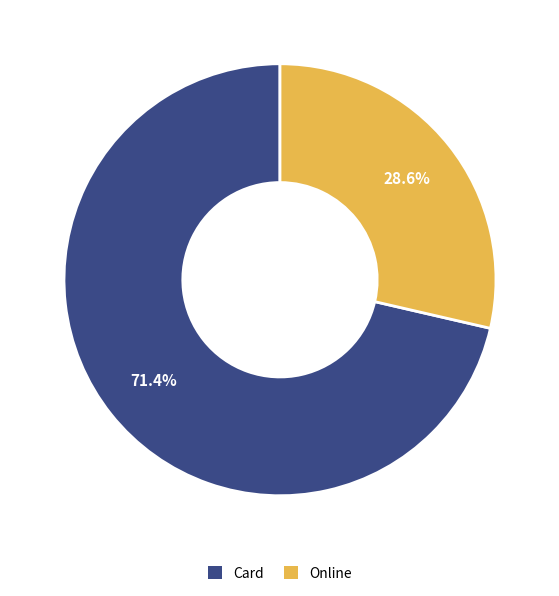

Approximately how many times larger is the value at Online compared to Card?

0.4